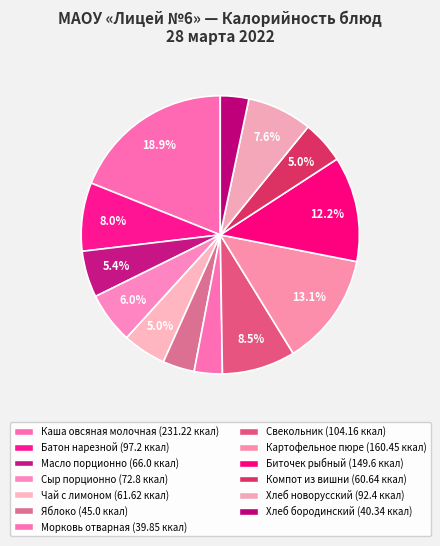

Count the number of slices in the pie.

13